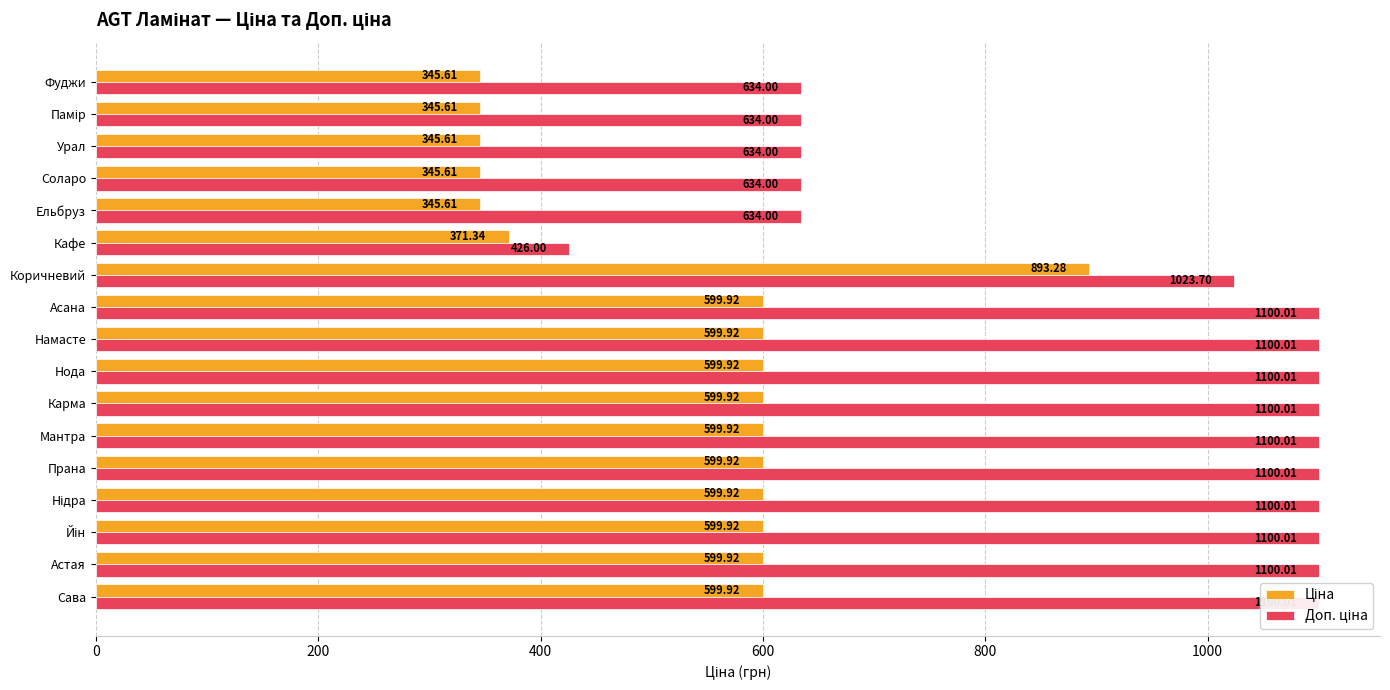

What is the approximate value of Доп. ціна at Йін?

1100.0